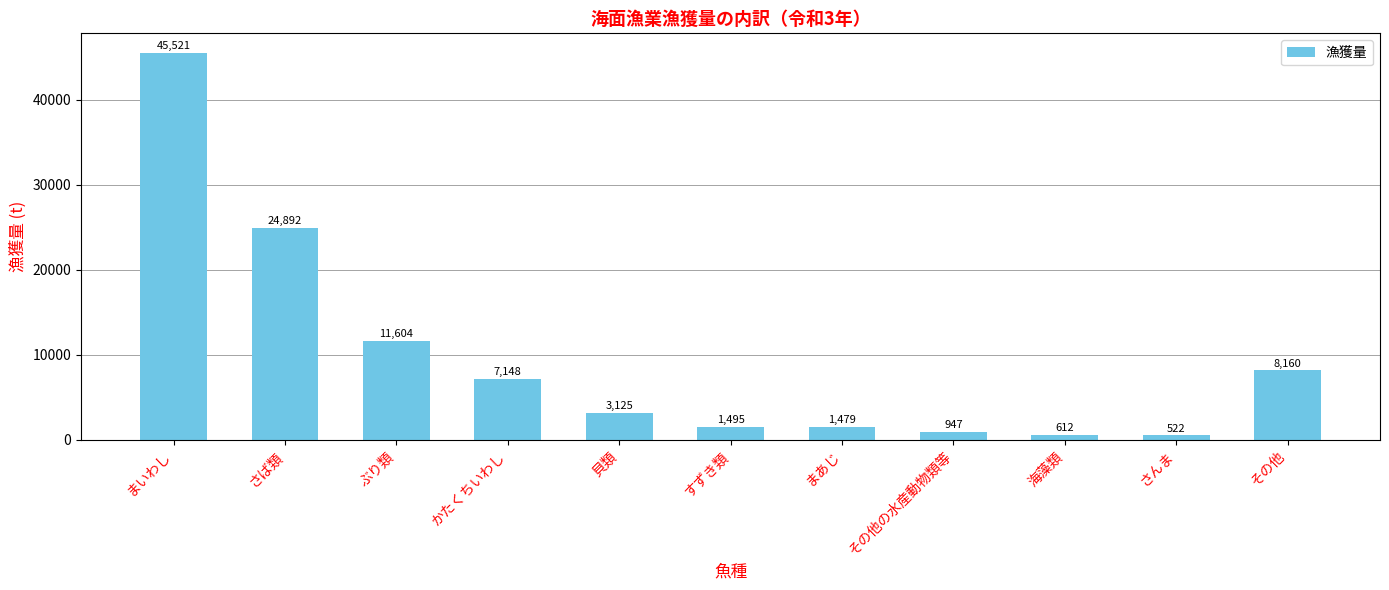

Which label corresponds to the largest value in the chart?

まいわし